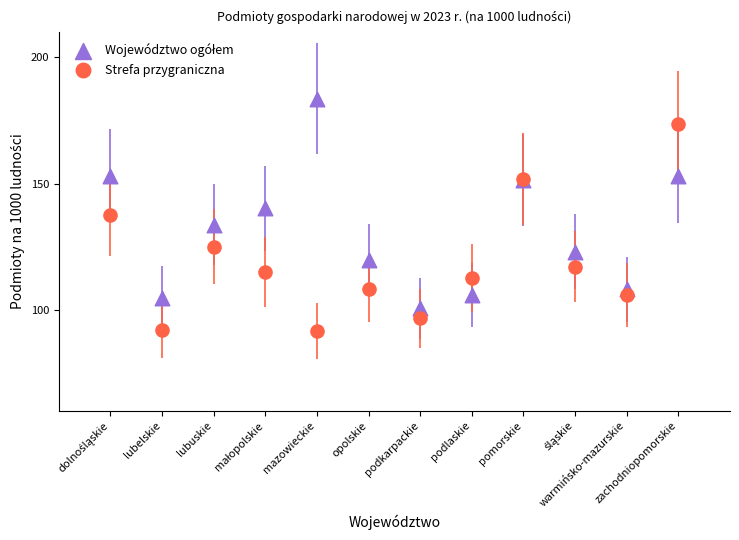

Which series reaches the minimum Y coordinate?

Strefa przygraniczna